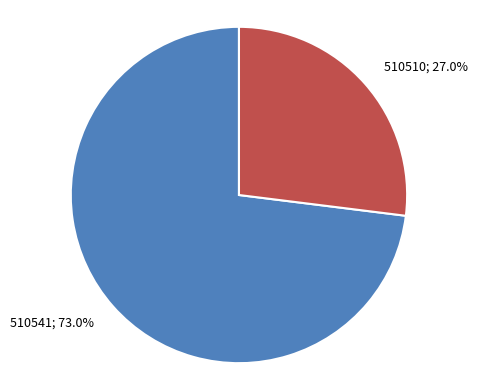

Does any single category account for the majority?

Yes